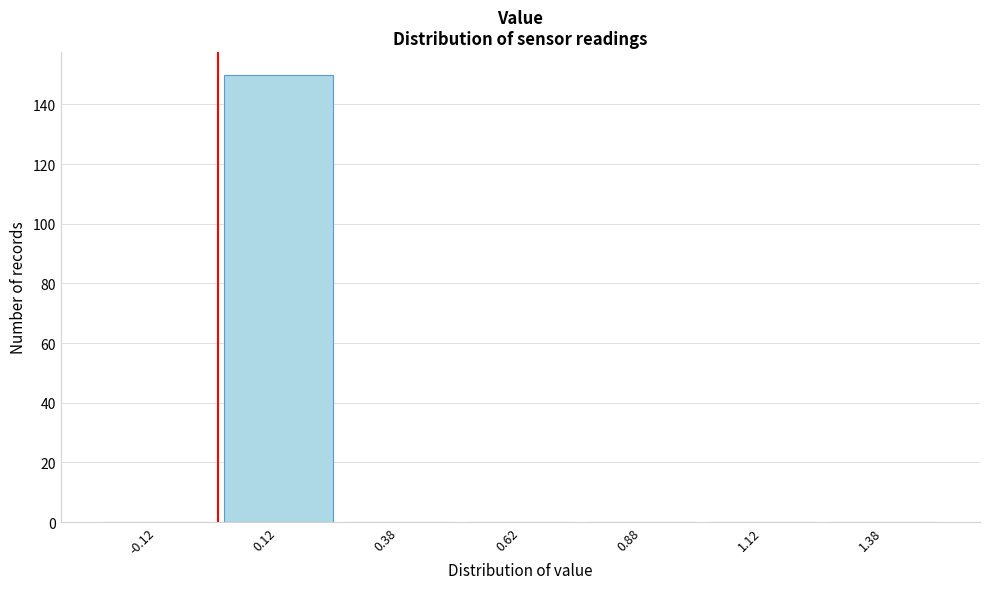

How tall is the bar that spans 0.00 to 0.25 on the x-axis? The values are not printed on the chart, so give them approximately, as read against the axis.

150